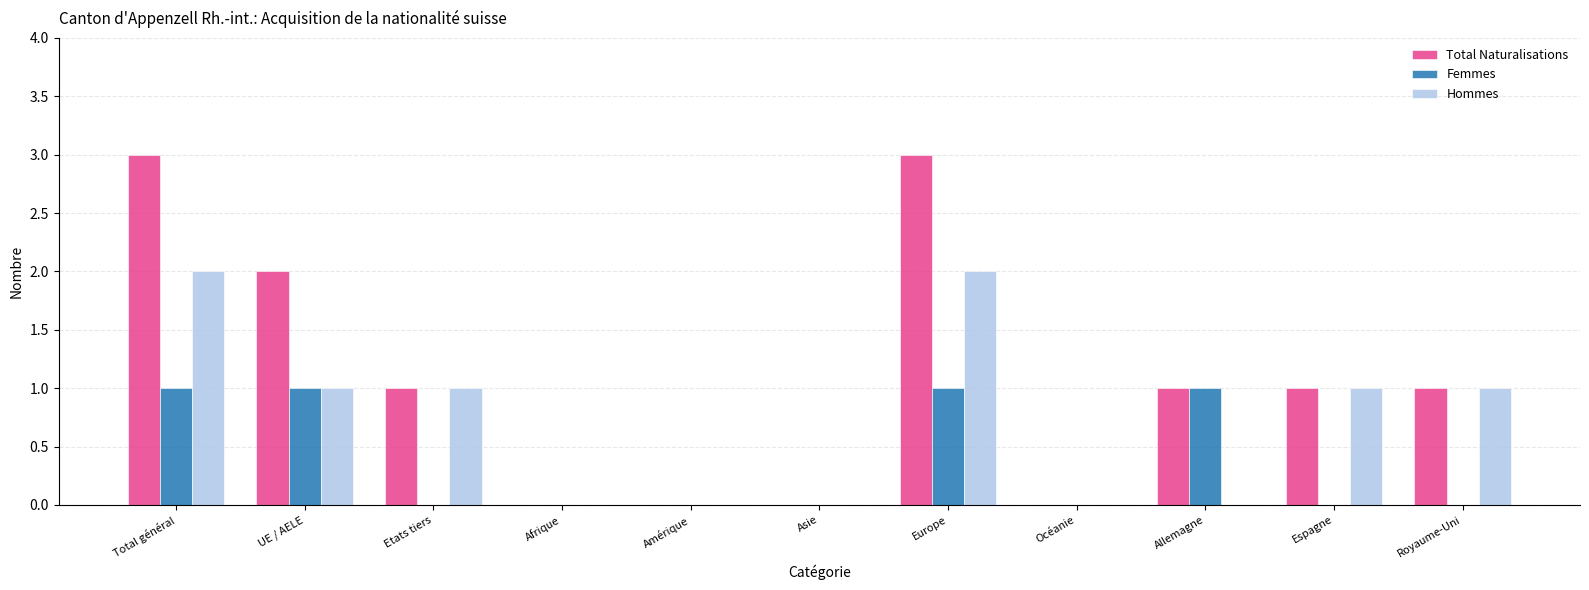

What is the sum of all Total Naturalisations values?

12